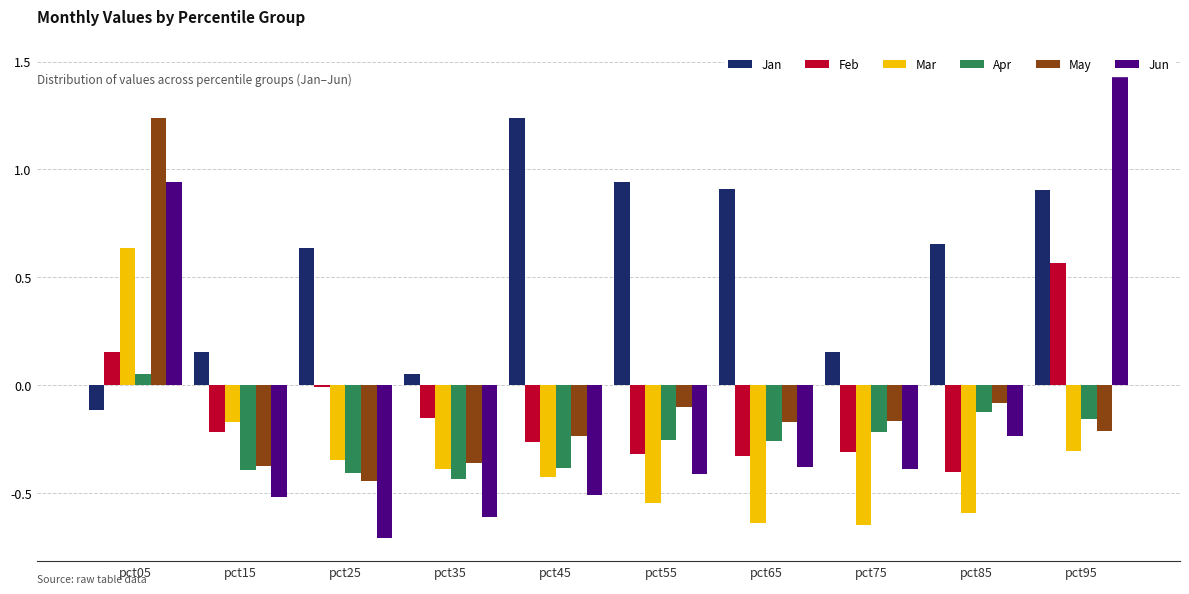

At how many categories does at least one series exceed 0?

10